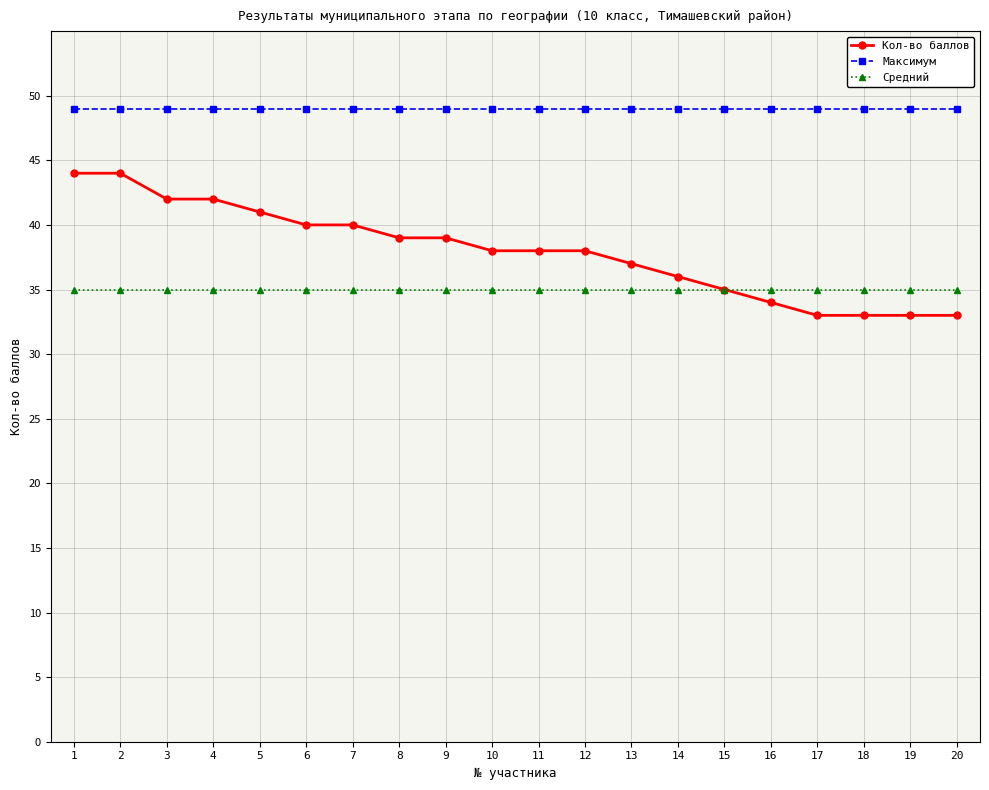

What is the total value across all series at 13?

121